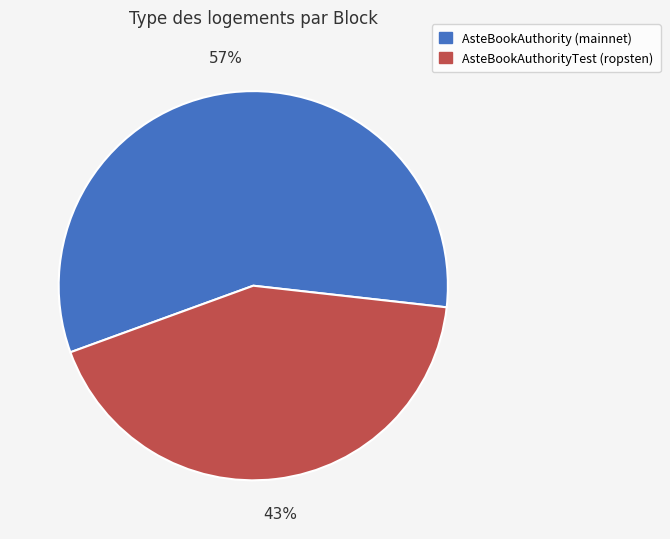

Between AsteBookAuthority (mainnet) and AsteBookAuthorityTest (ropsten), which is larger?

AsteBookAuthority (mainnet)